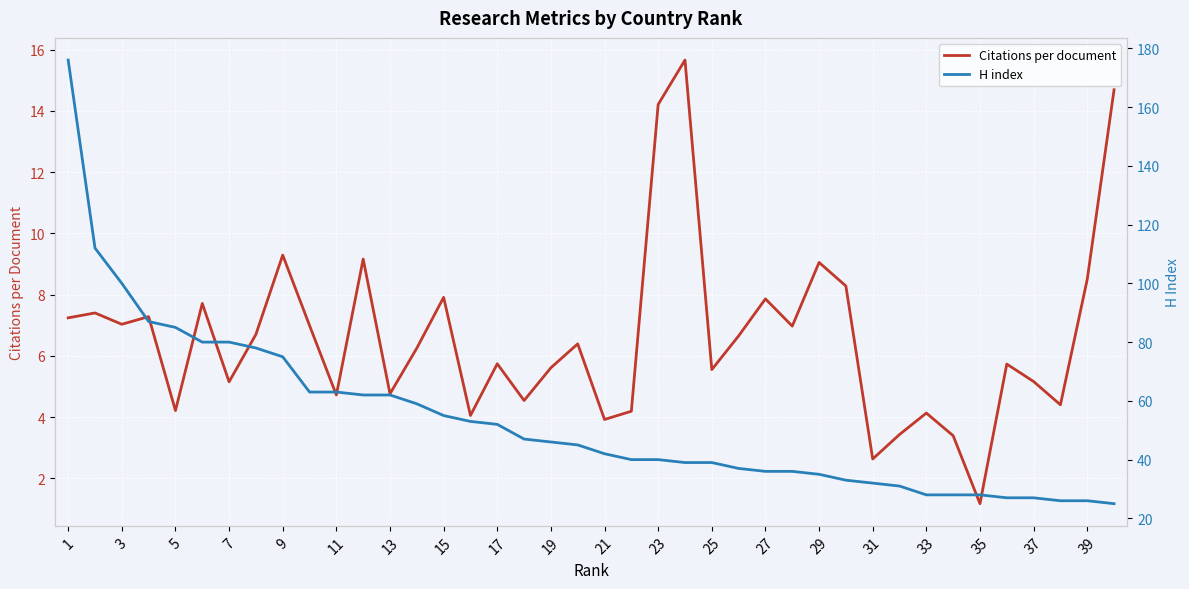

True or false: H index and Citations per document intersect in this chart.

False